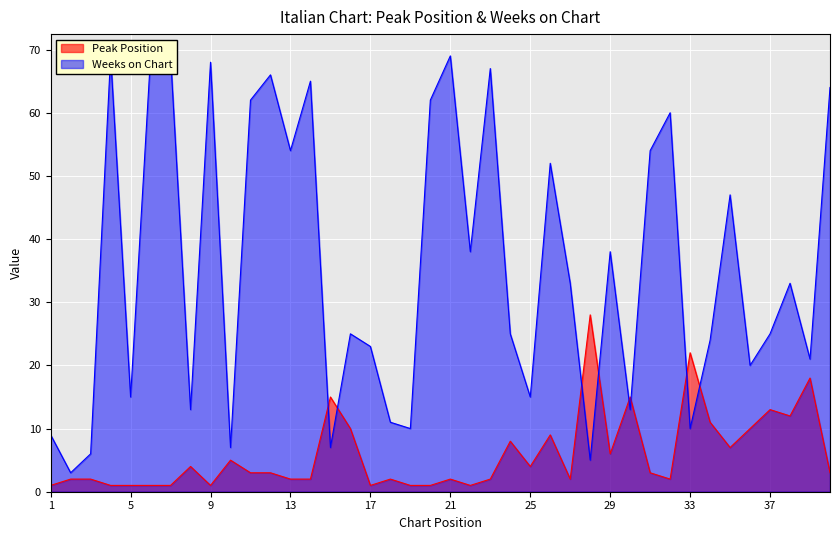

What is the spread (max minus min) of values at 22?

37